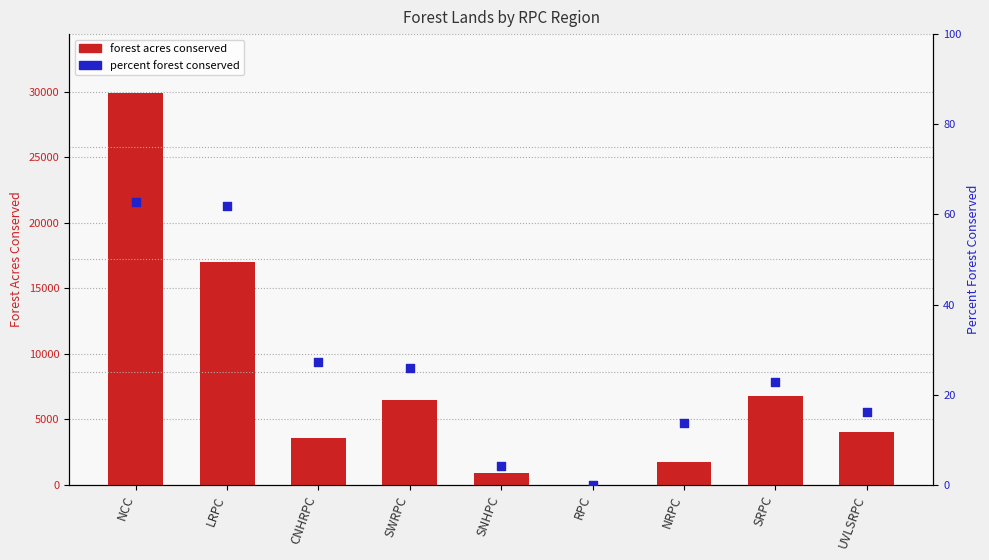

At how many categories does at least one series exceed 9021?

2